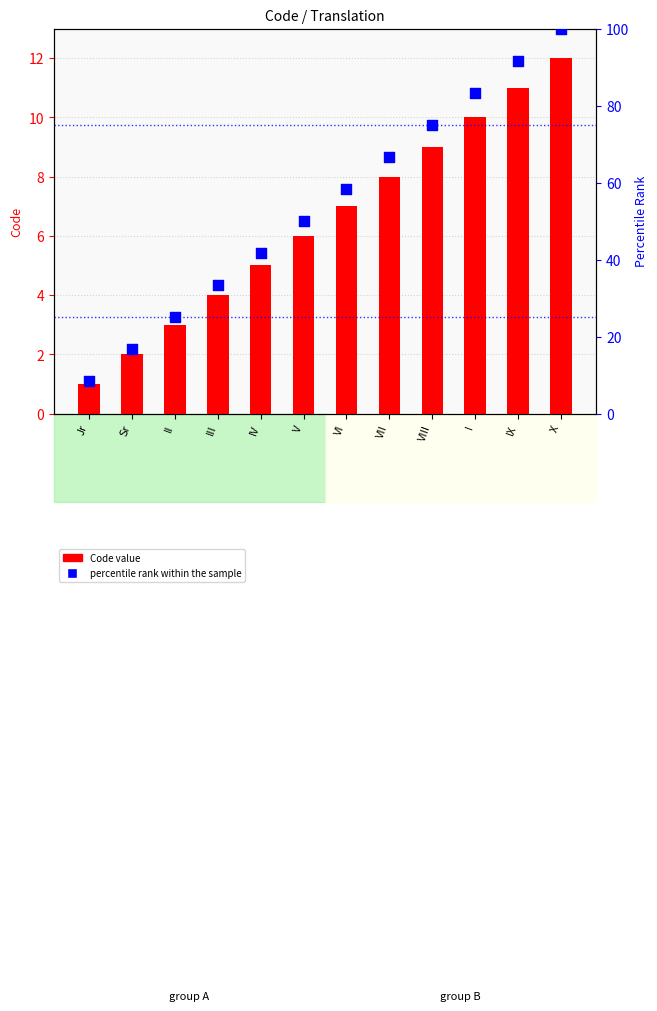

At how many categories does at least one series exceed 47?

7